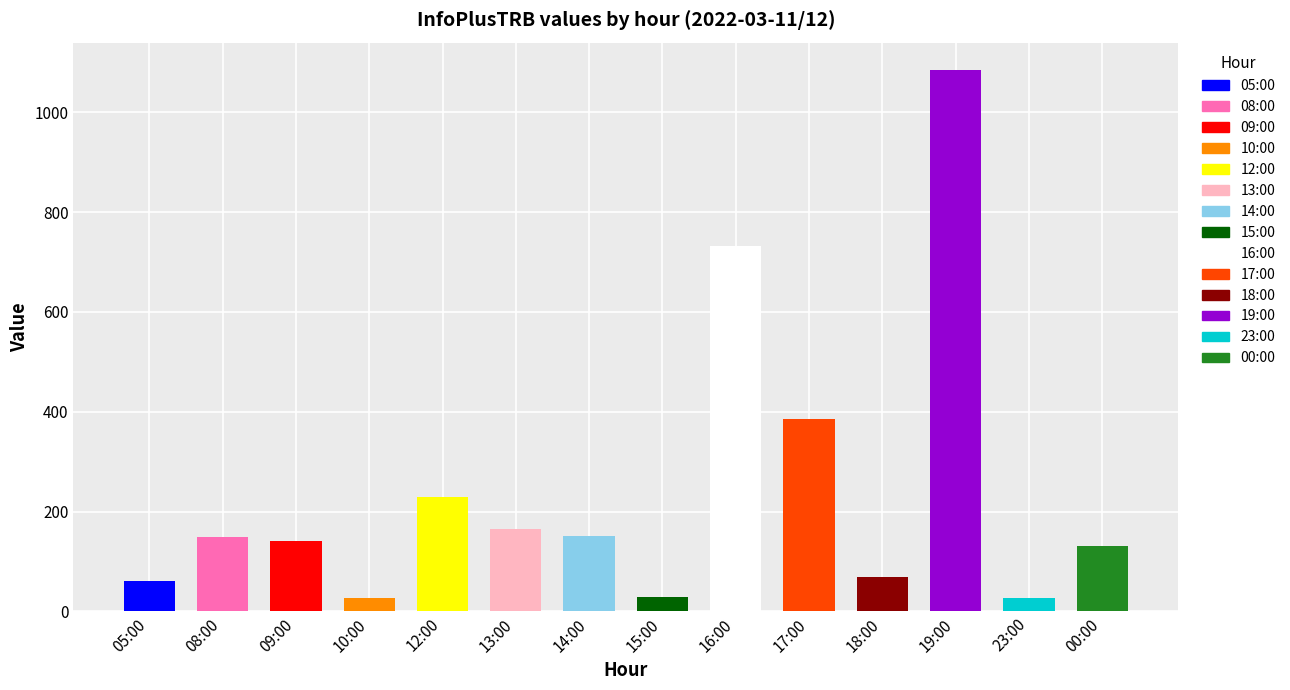

Is it true that the value at 17:00 is 386?

True